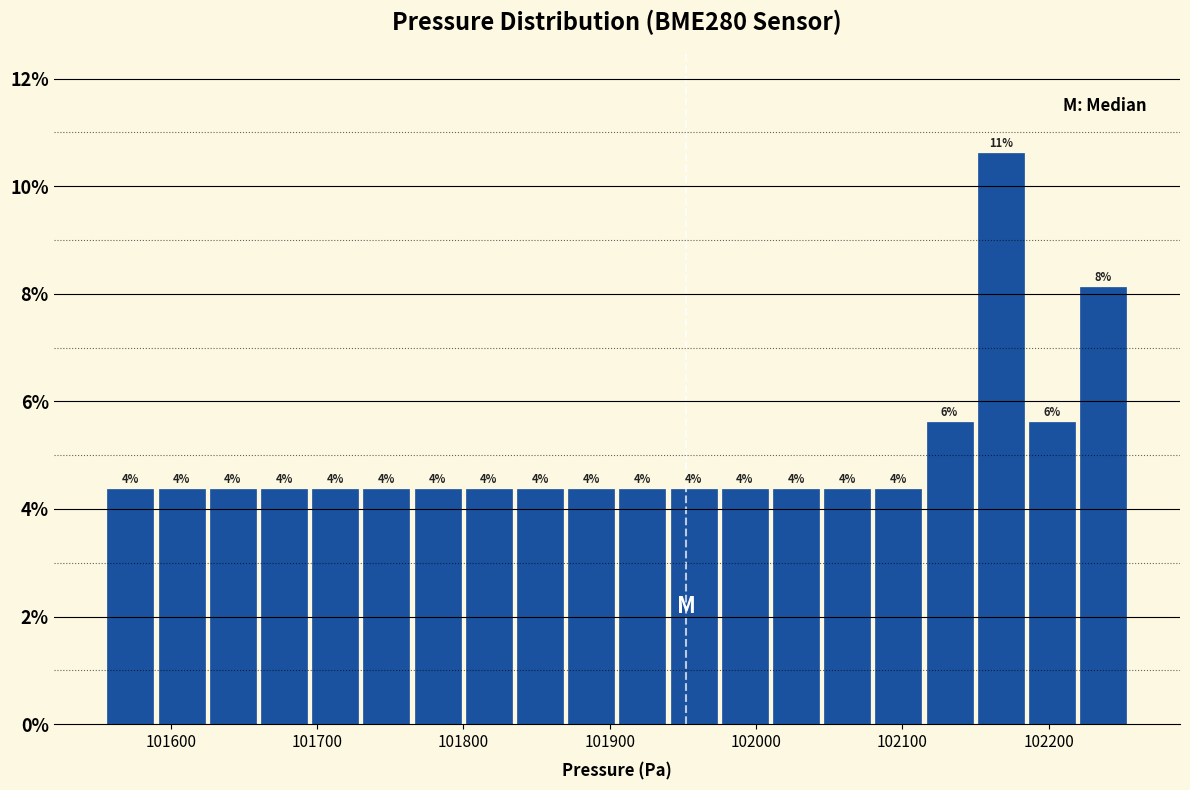

Around what value on the x-axis is the tallest bar? Give the approximate position of its centre, as read against the axis.

102170